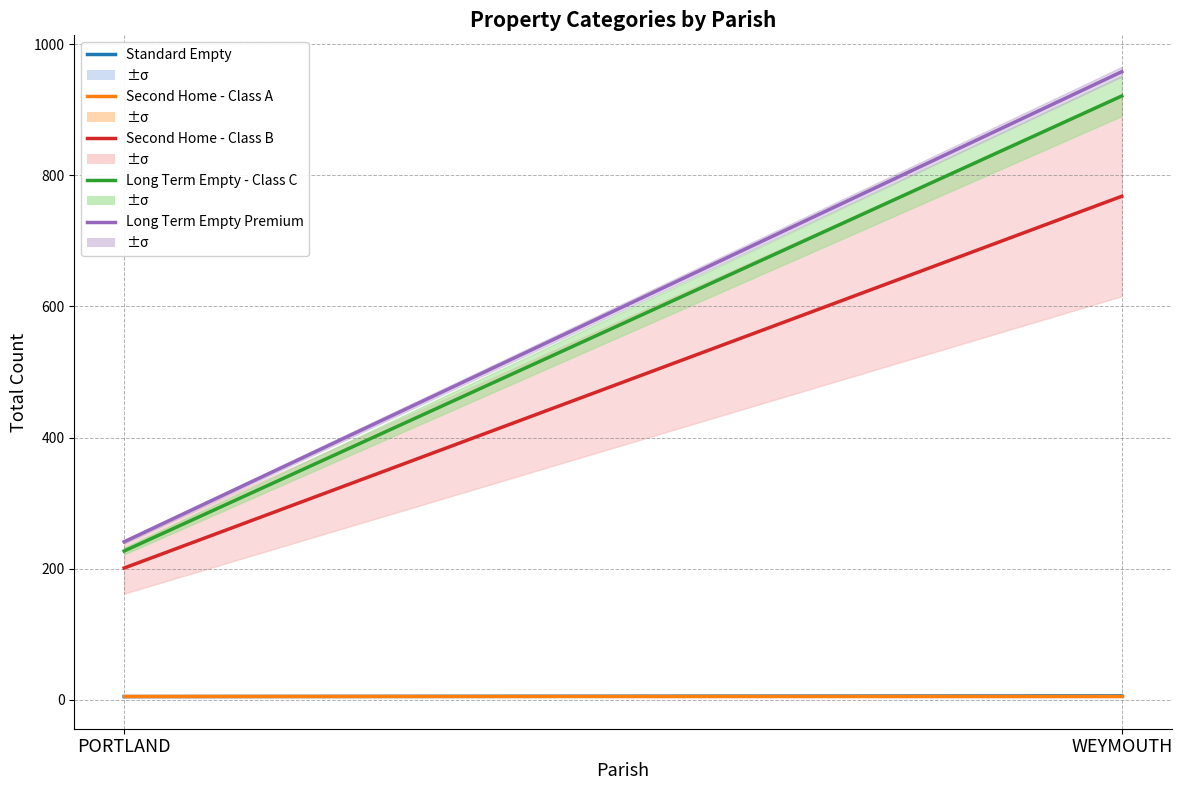

Rank the series at WEYMOUTH from lowest to highest value.

Standard Empty, Second Home - Class A, Second Home - Class B, Long Term Empty - Class C, Long Term Empty Premium